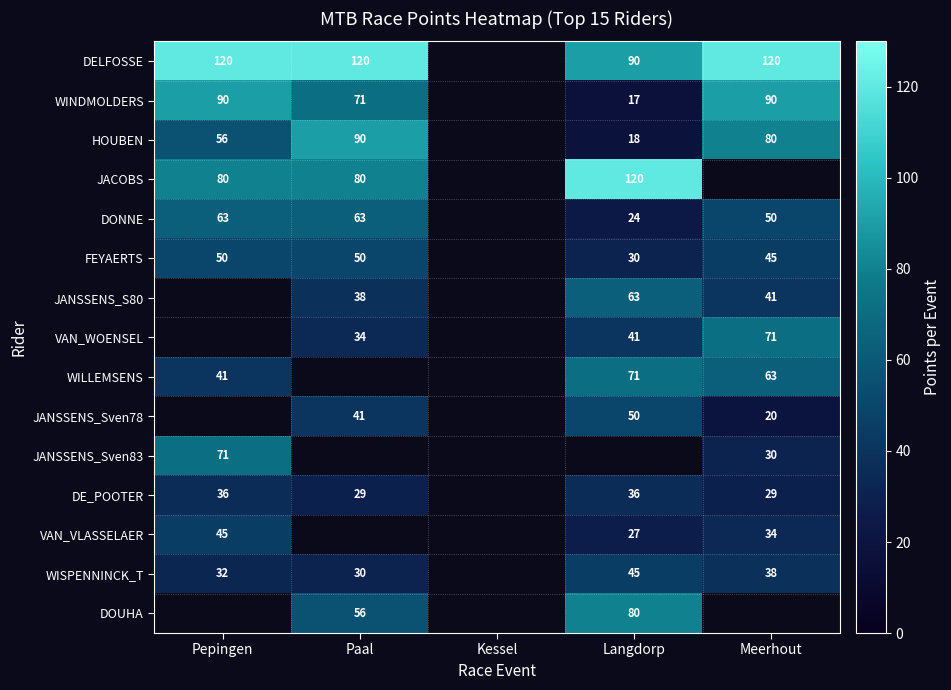

The value of DE_POOTER at Pepingen is 36. True or false?

True